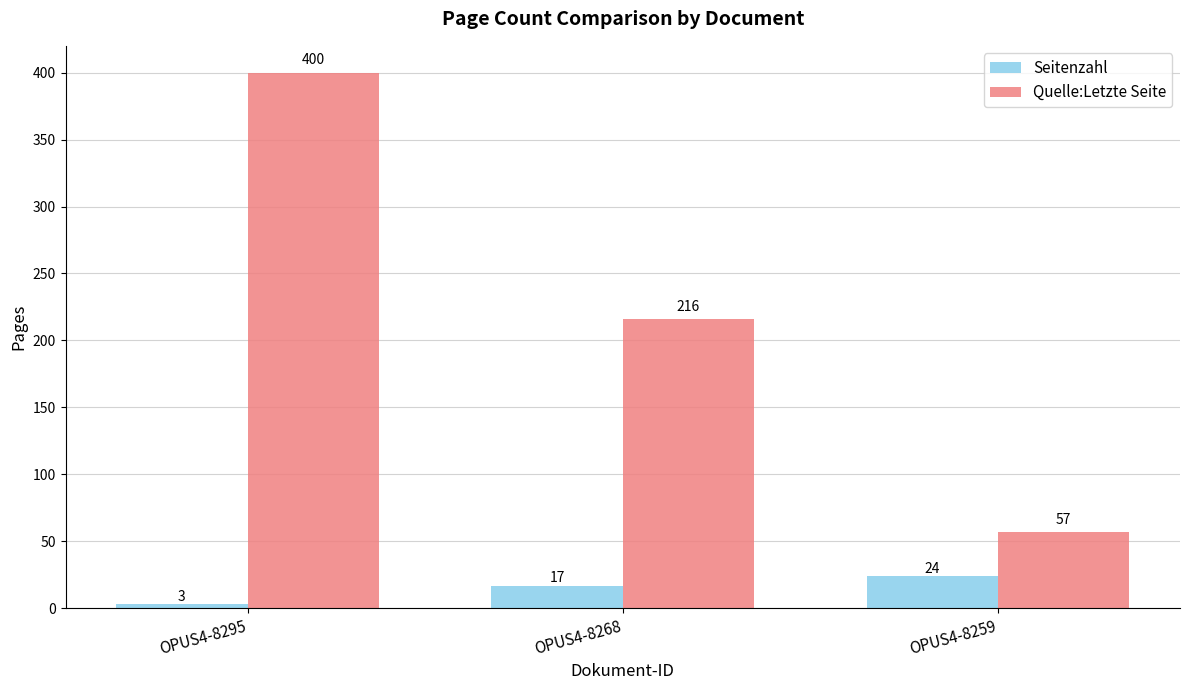

Where is Quelle:Letzte Seite nearest to the value 228?

OPUS4-8268